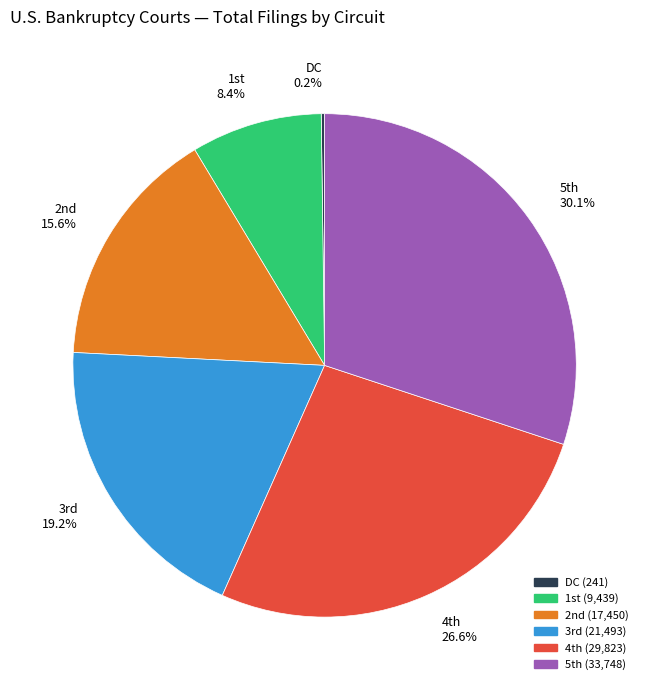

Which category has the biggest portion of the pie?

5th 30.1%